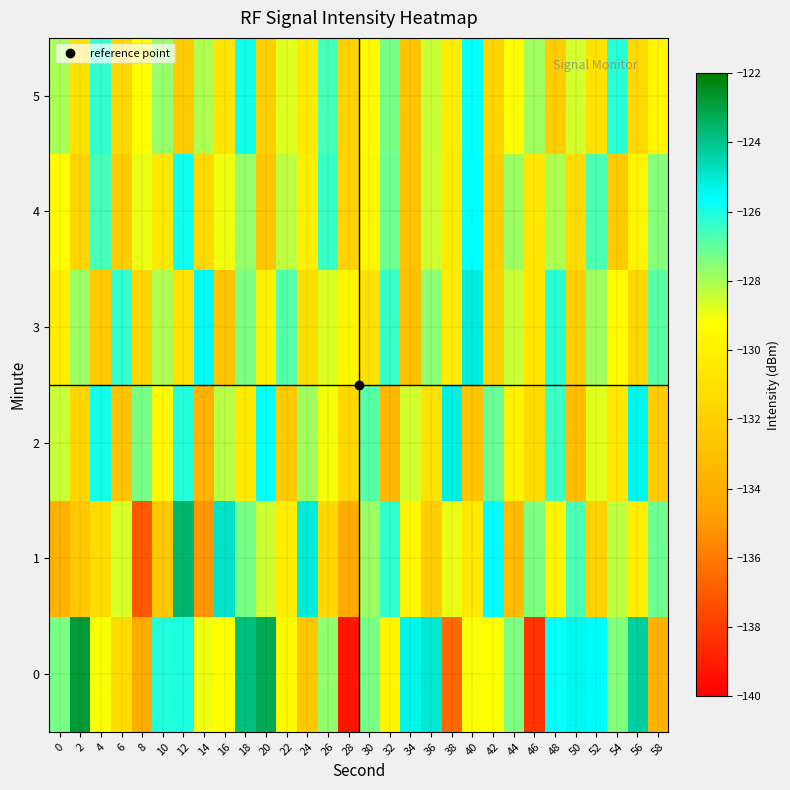

At which category is the sum across all series the highest?

18